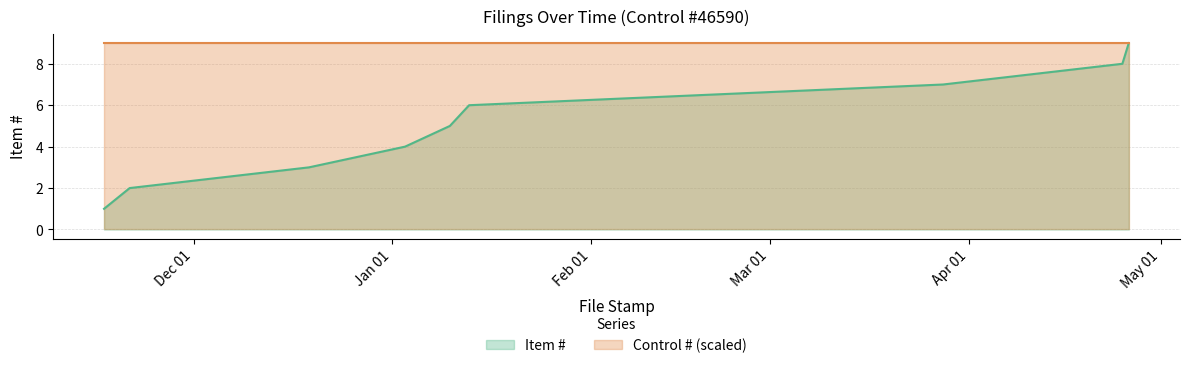

What is the greatest value displayed?

9